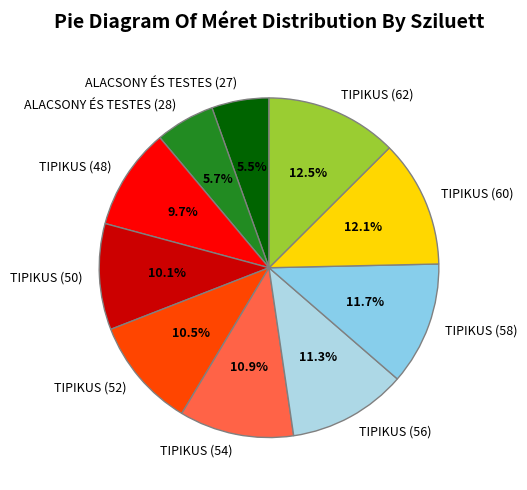

Approximately how many times larger is the value at TIPIKUS (54) compared to TIPIKUS (56)?

1.0